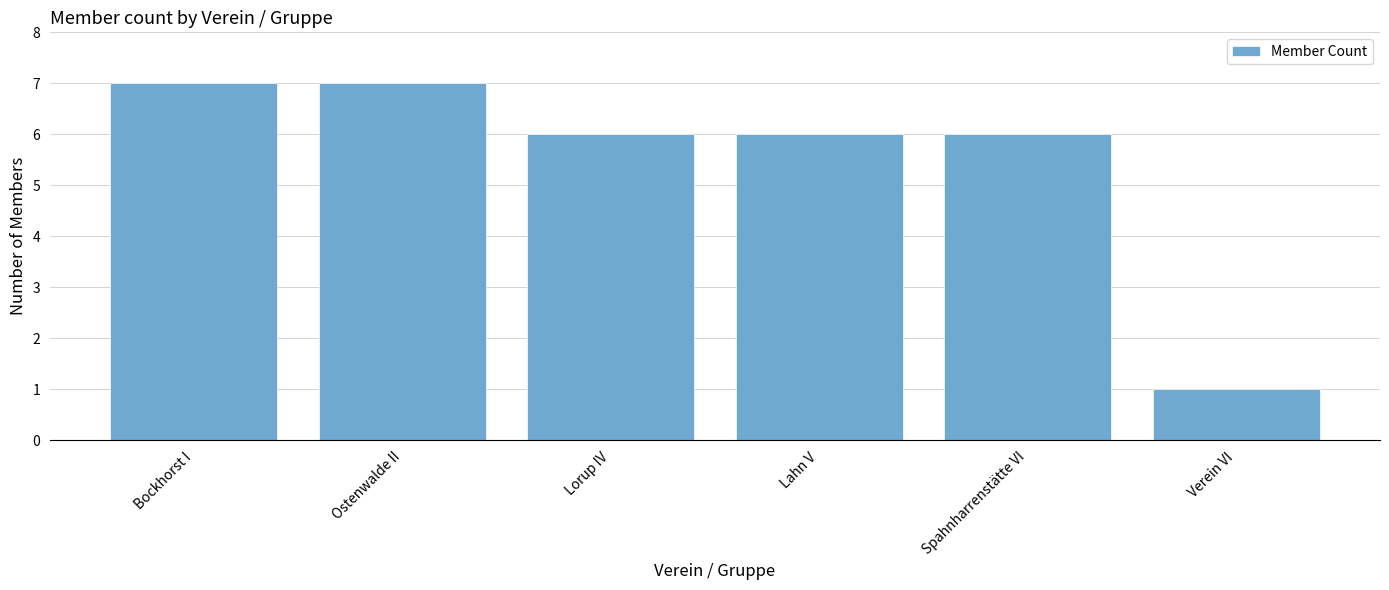

At which label does the data first exceed 6?

Bockhorst I